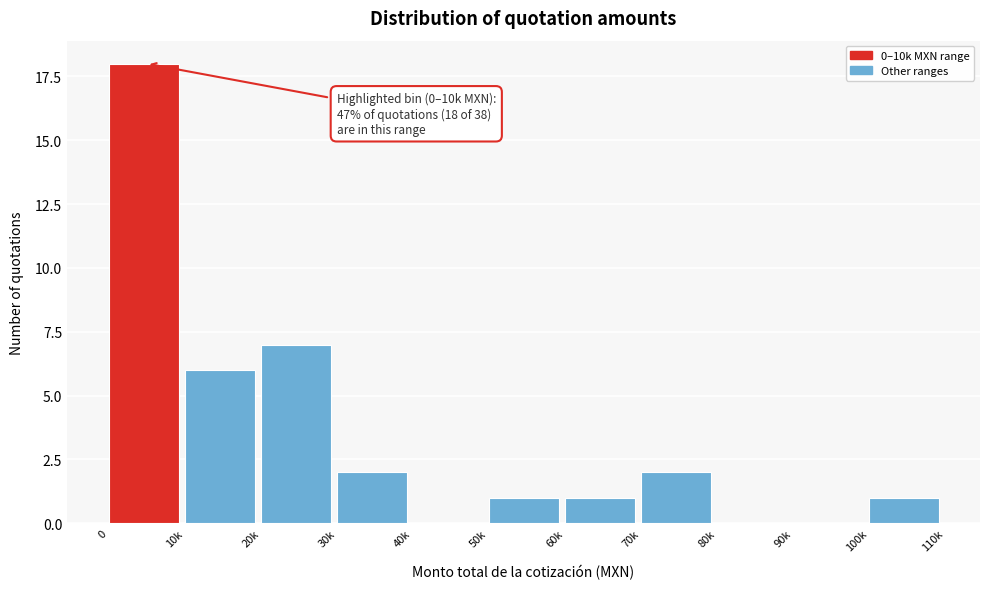

Reading left to right, what are all the values shown in this chart?

0=18	10k=6	20k=7	30k=2	40k=0	50k=1	60k=1	70k=2	80k=0	90k=0	100k=1